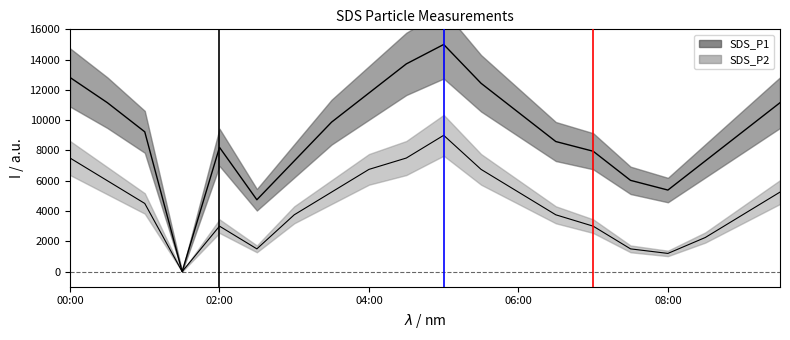

What is the label of the 10th point from the left?

04:30